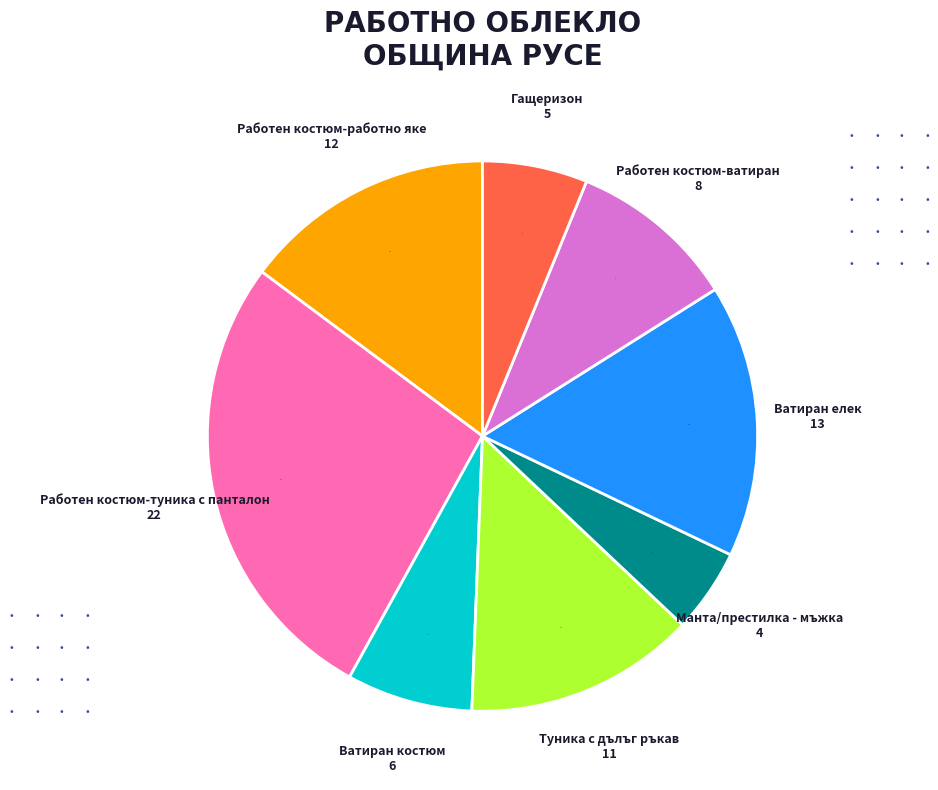

Is the sum of Ватиран костюм and Работен костюм-работно яке greater than half?

No